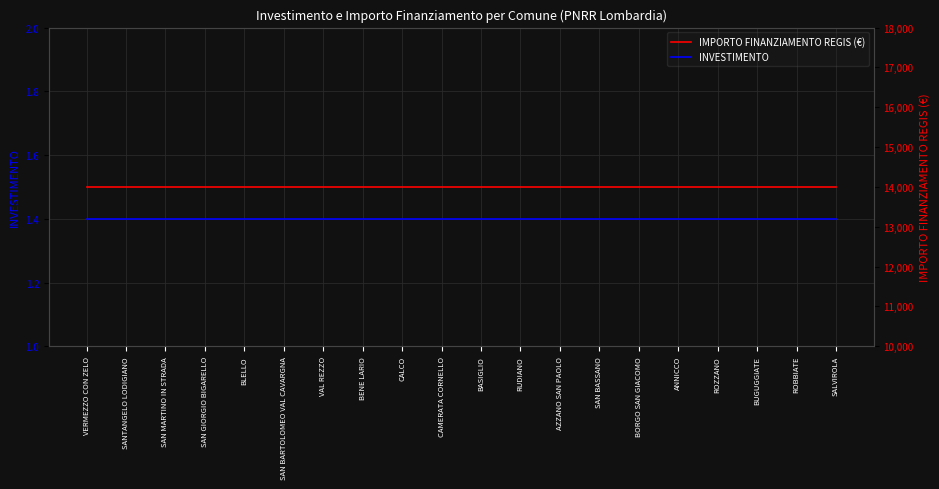

What value does the IMPORTO FINANZIAMENTO REGIS series have at ANNICCO?

14000.0